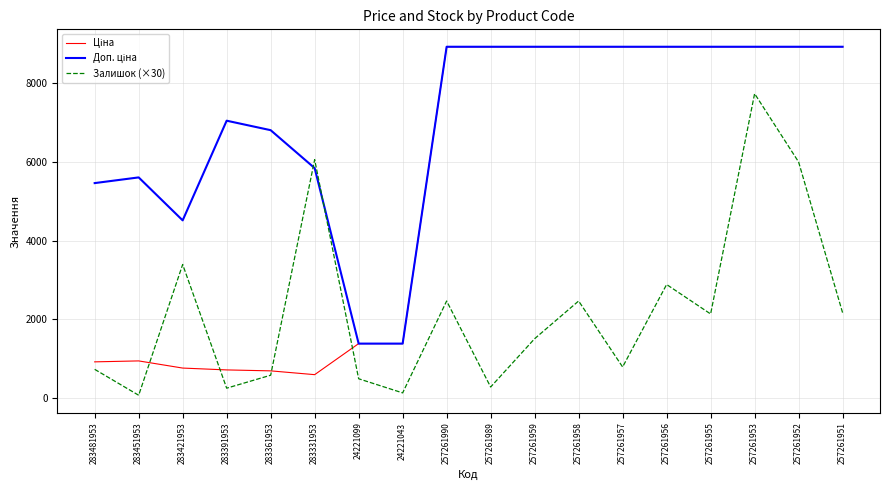

What is the maximum value for Залишок (×30)?

7740.0